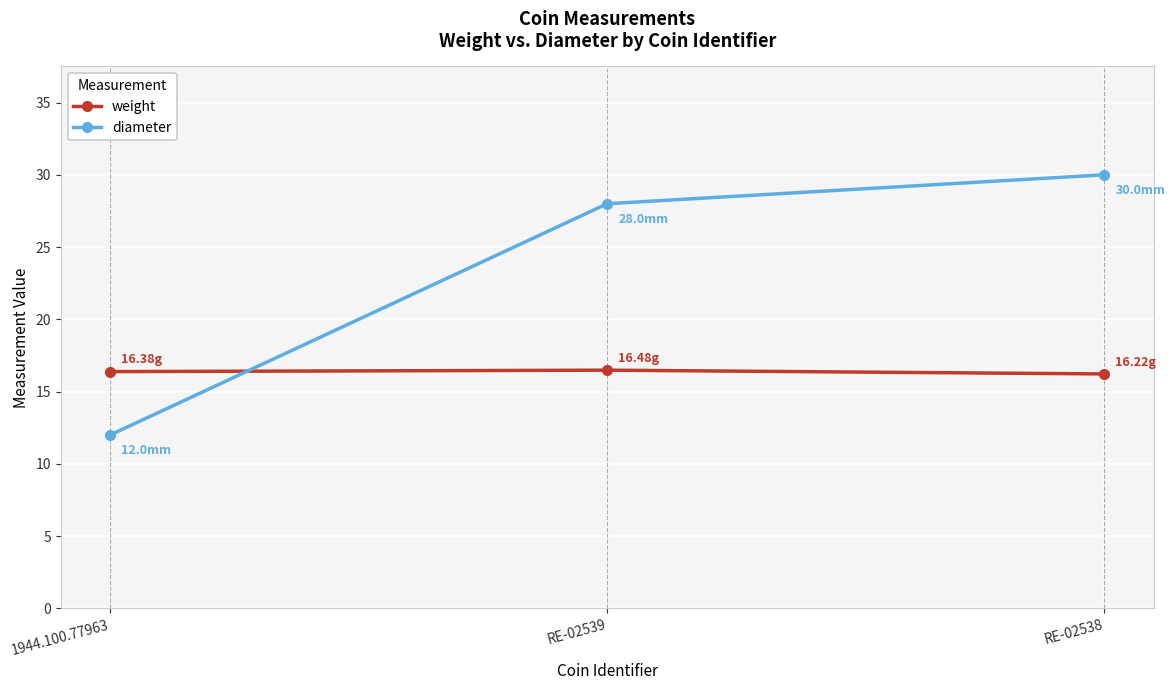

Rank the series at 1944.100.77963 from highest to lowest value.

weight, diameter